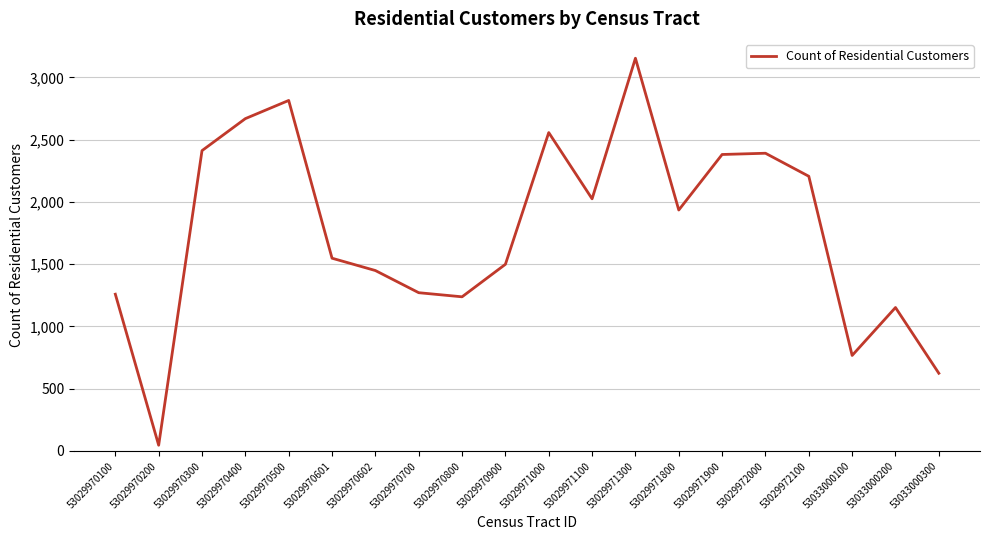

What is the change in value from 53029970400 to 53033000300?

-2045